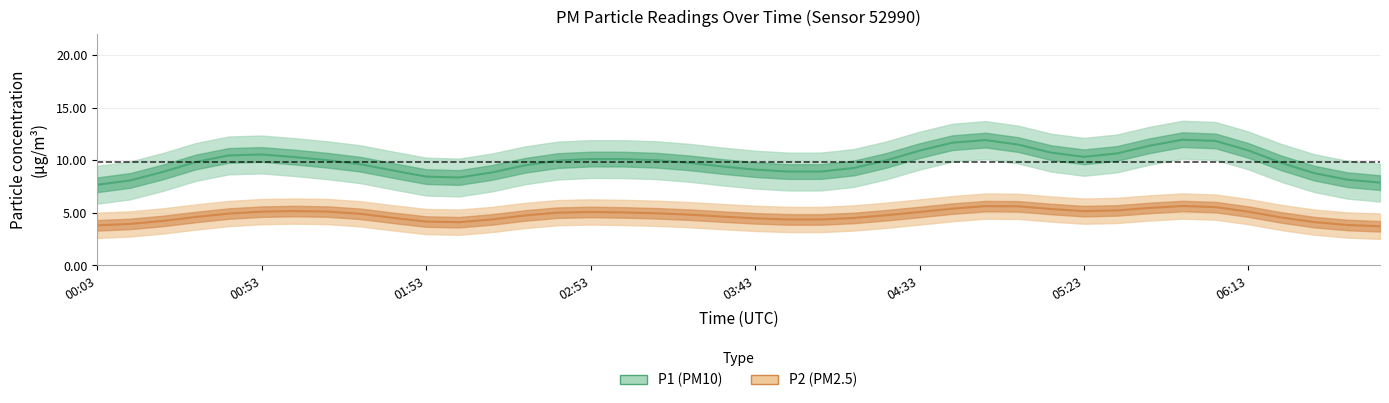

Which series has the largest range (max minus min)?

P1